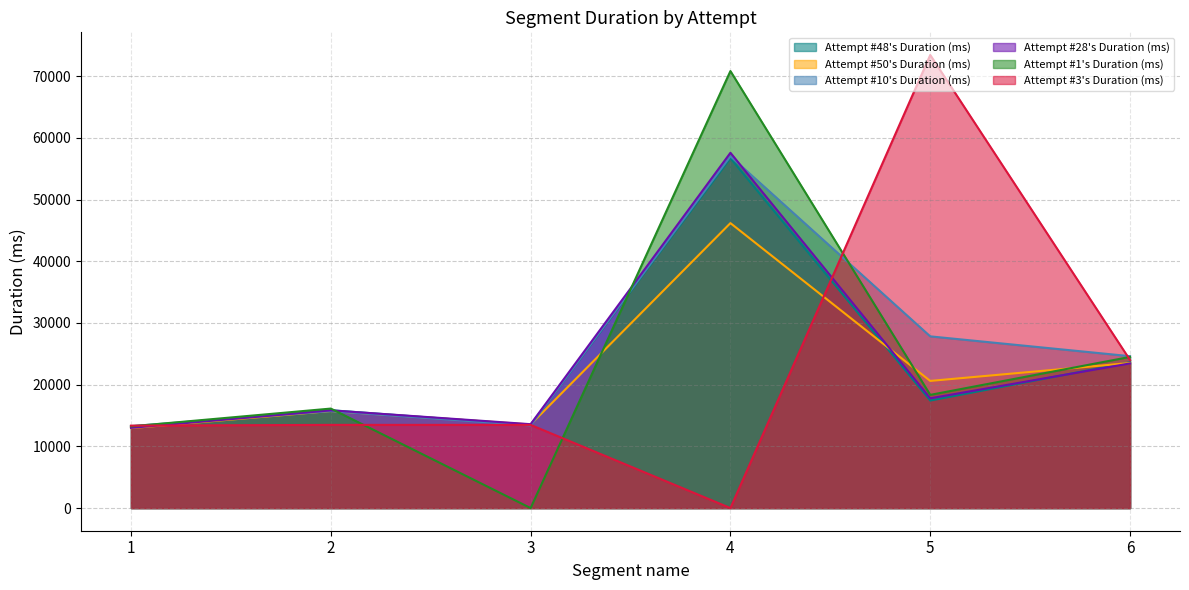

What are all the series names shown in the legend?

Attempt #48's Duration (ms), Attempt #50's Duration (ms), Attempt #10's Duration (ms), Attempt #28's Duration (ms), Attempt #1's Duration (ms), Attempt #3's Duration (ms)